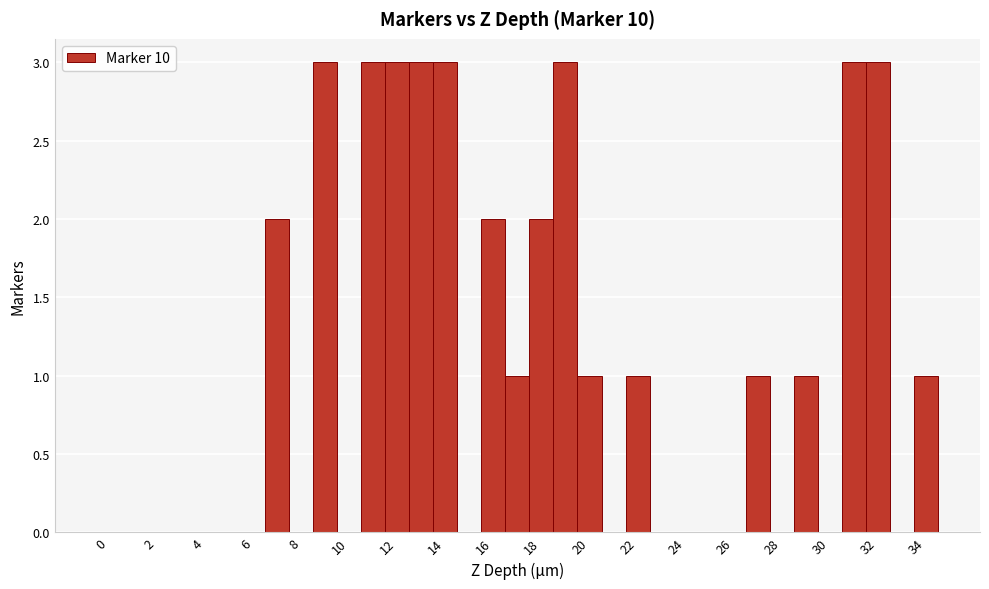

Reading left to right, transcribe this chart: for each bar, give the range it covers on the x-axis and its height. Neither the bar edges nor the heights are printed on the chart, so give them approximately, as read against the axes.

-0.5 to 0.5: 0
0.5 to 1.5: 0
1.5 to 2.5: 0
2.5 to 3.5: 0
3.5 to 4.5: 0
4.5 to 5.5: 0
5.5 to 6.5: 0
6.5 to 7.5: 2
7.5 to 8.5: 0
8.5 to 9.5: 3
9.5 to 10.5: 0
10.5 to 11.5: 3
11.5 to 12.5: 3
12.5 to 13.5: 3
13.5 to 14.5: 3
14.5 to 15.5: 0
15.5 to 16.5: 2
16.5 to 17.5: 1
17.5 to 18.5: 2
18.5 to 19.5: 3
19.5 to 20.5: 1
20.5 to 21.5: 0
21.5 to 22.5: 1
22.5 to 23.5: 0
23.5 to 24.5: 0
24.5 to 25.5: 0
25.5 to 26.5: 0
26.5 to 27.5: 1
27.5 to 28.5: 0
28.5 to 29.5: 1
29.5 to 30.5: 0
30.5 to 31.5: 3
31.5 to 32.5: 3
32.5 to 33.5: 0
33.5 to 34.5: 1